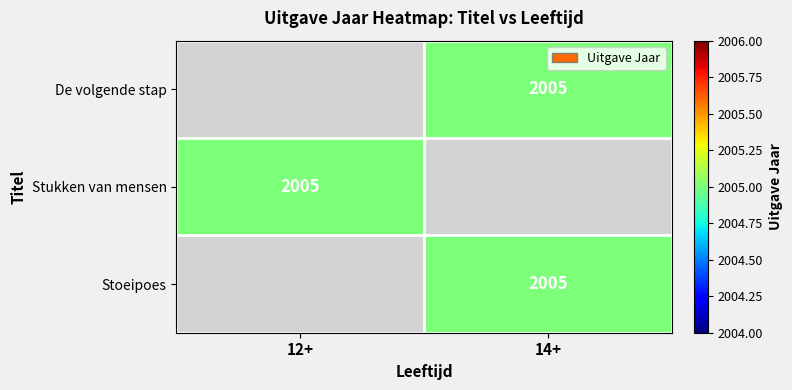

Which category has the lowest value in the Stukken van mensen series?

12+